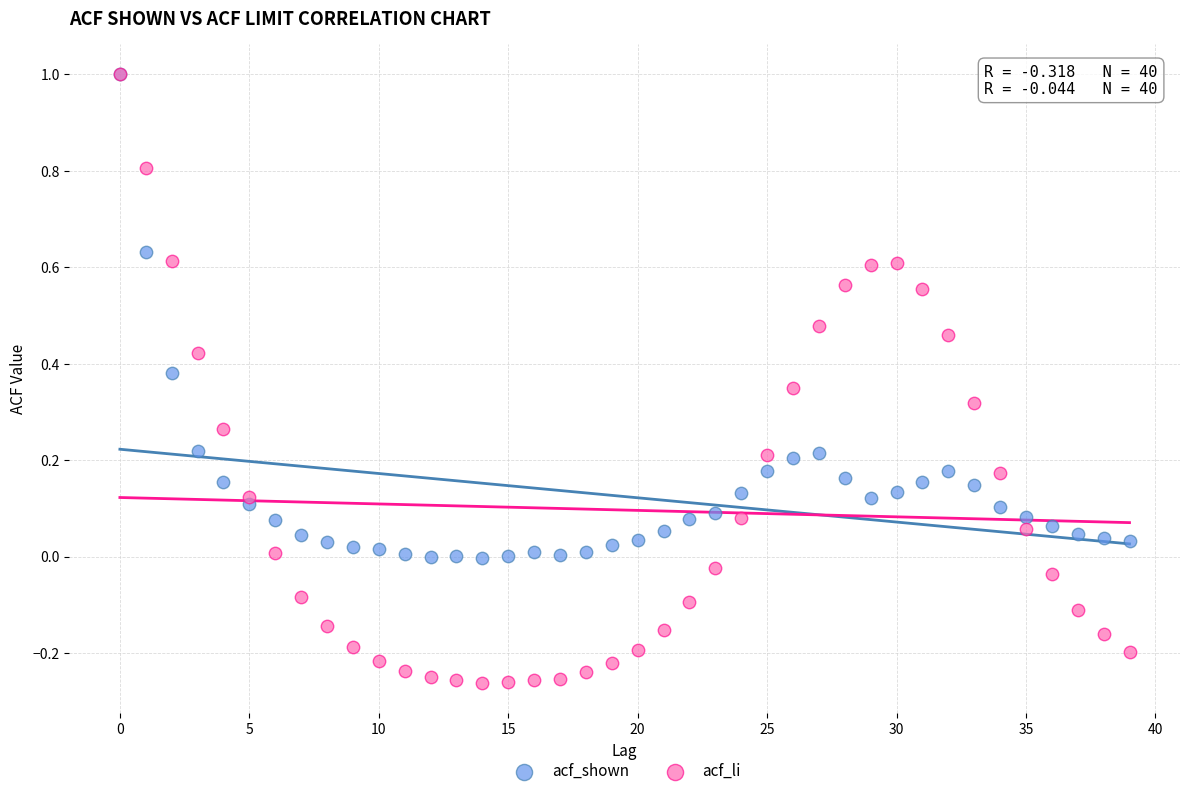

Which series has the widest spread of Y values?

acf_li